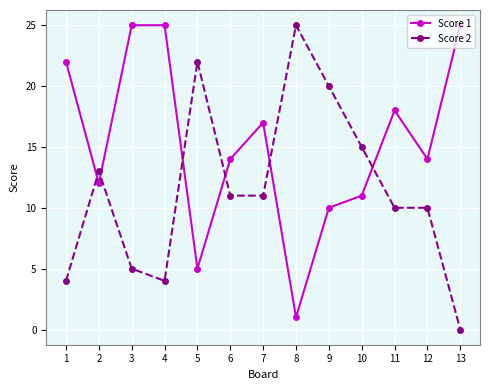

Rank the series at 11 from lowest to highest value.

Score 2, Score 1